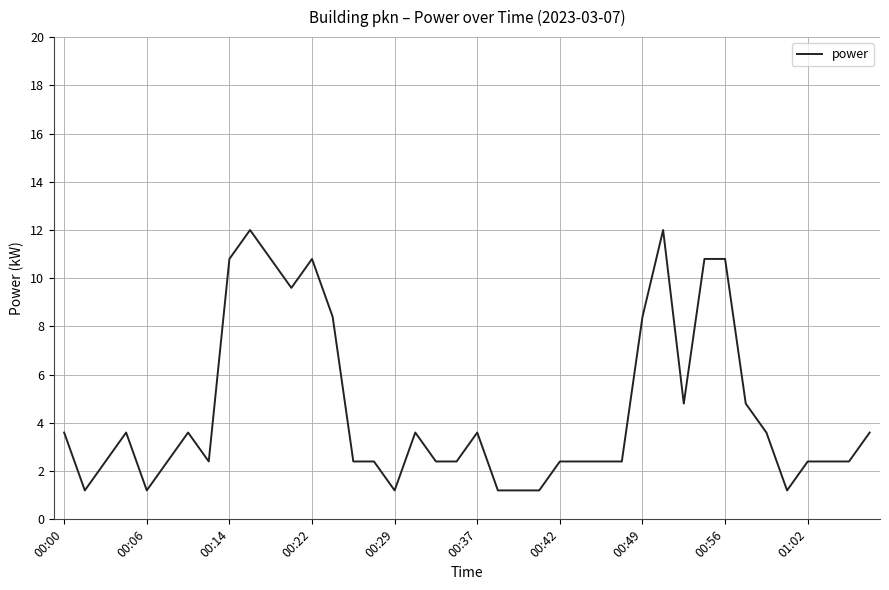

What is the maximum value shown in the chart?

12.0